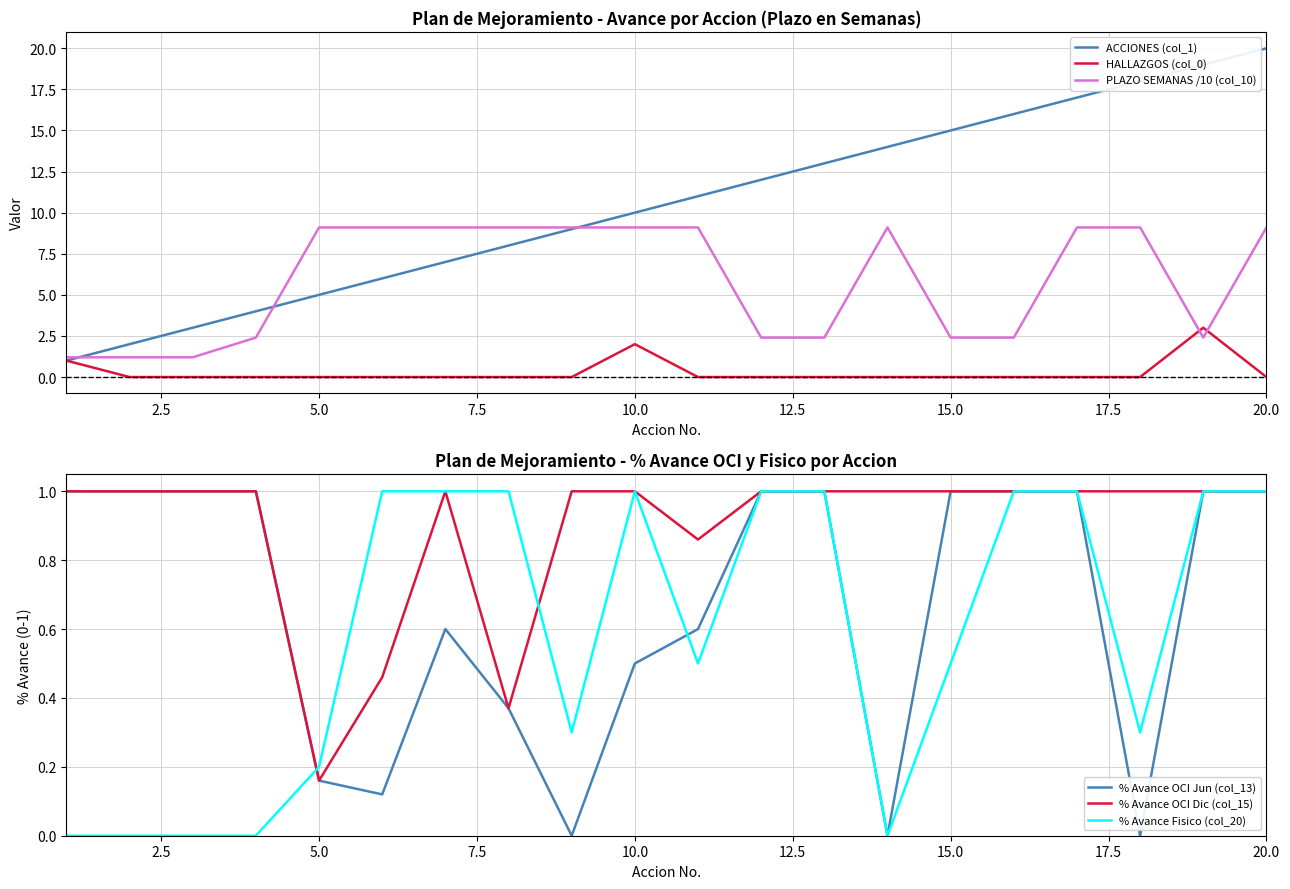

Does the chart display data point markers on the line(s)?

No